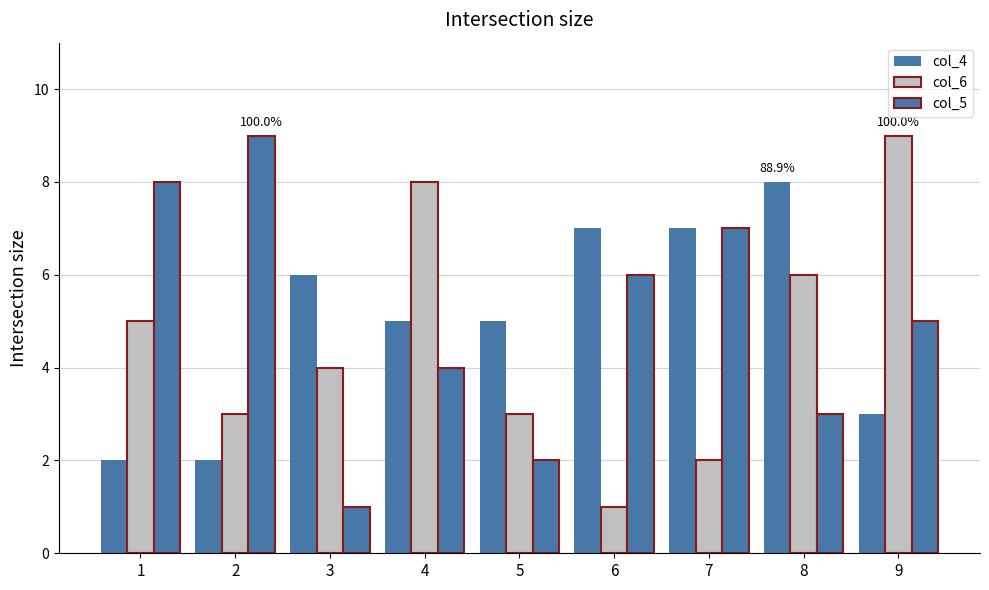

What is the spread (max minus min) of values at 1?

6